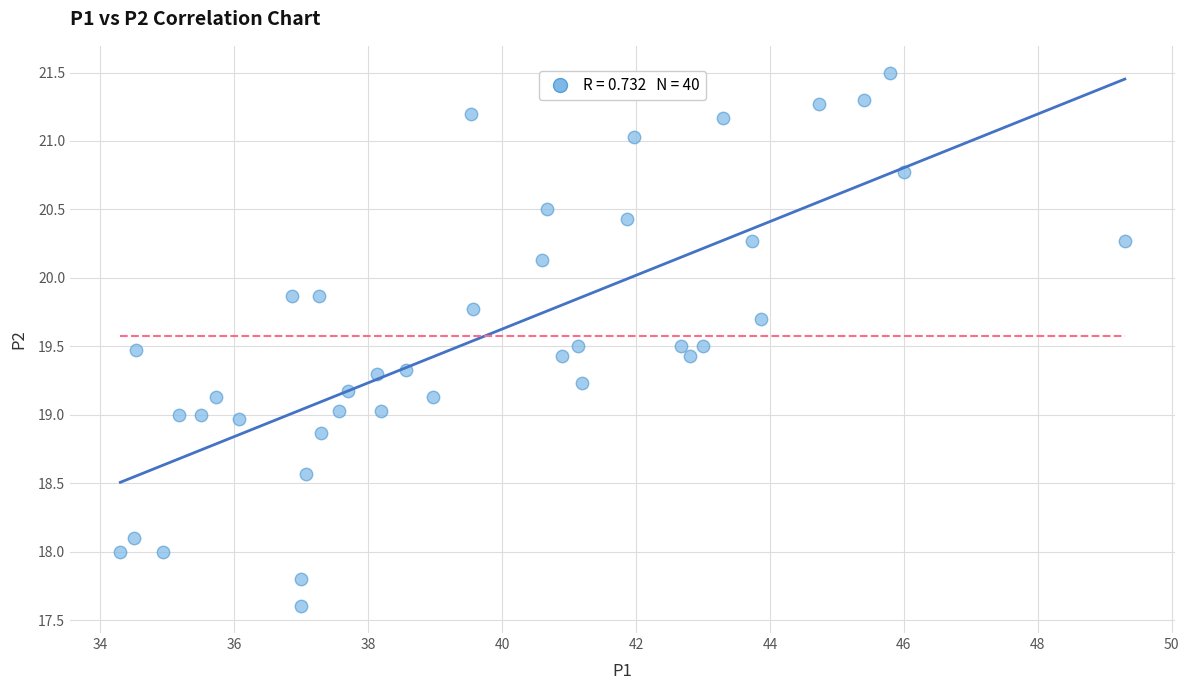

What is the range of X values (max minus min)?

15.0